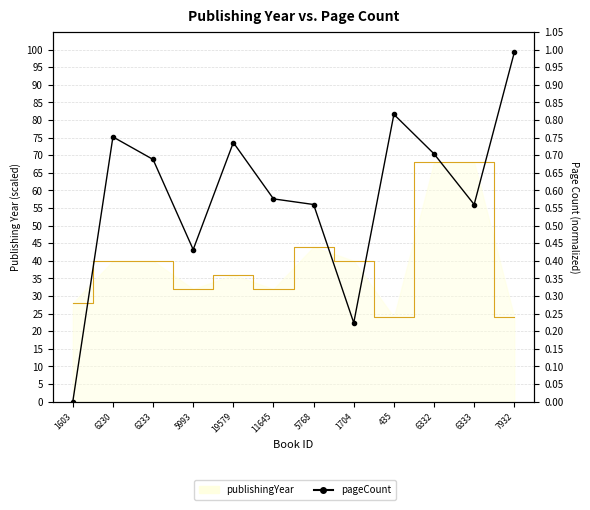

What is the change in value from 1603 to 6332?

+0.7